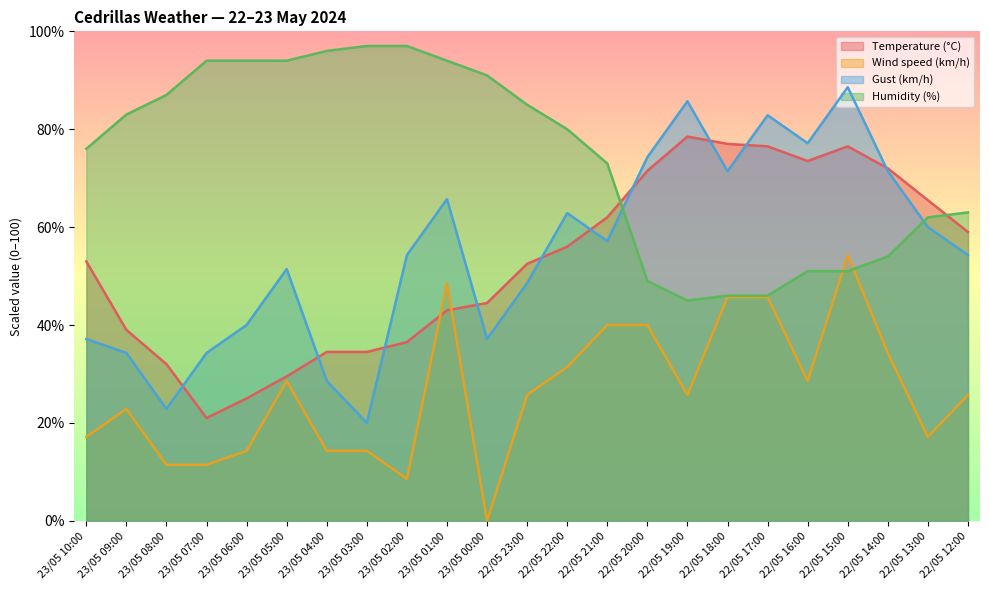

Where does the Wind speed (km/h) series first go above 25?

23/05 05:00